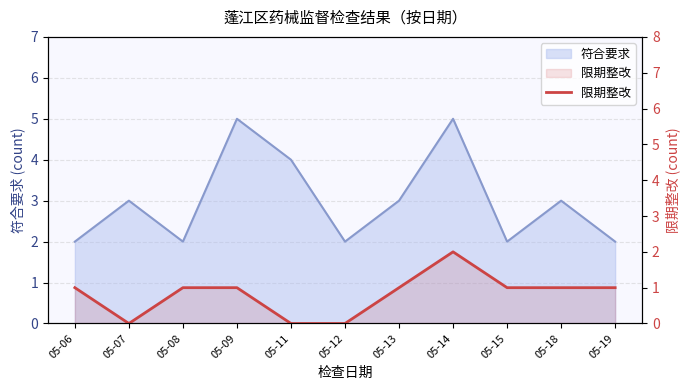

Which label corresponds to the largest value in the chart?

05-14